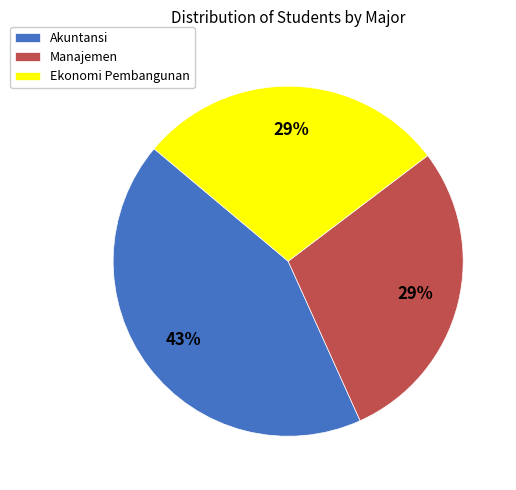

Does Akuntansi represent more than half of the total?

No